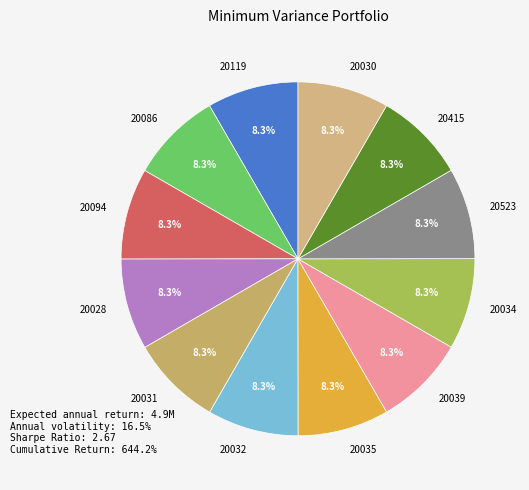

Is 20523 the majority of the pie?

No